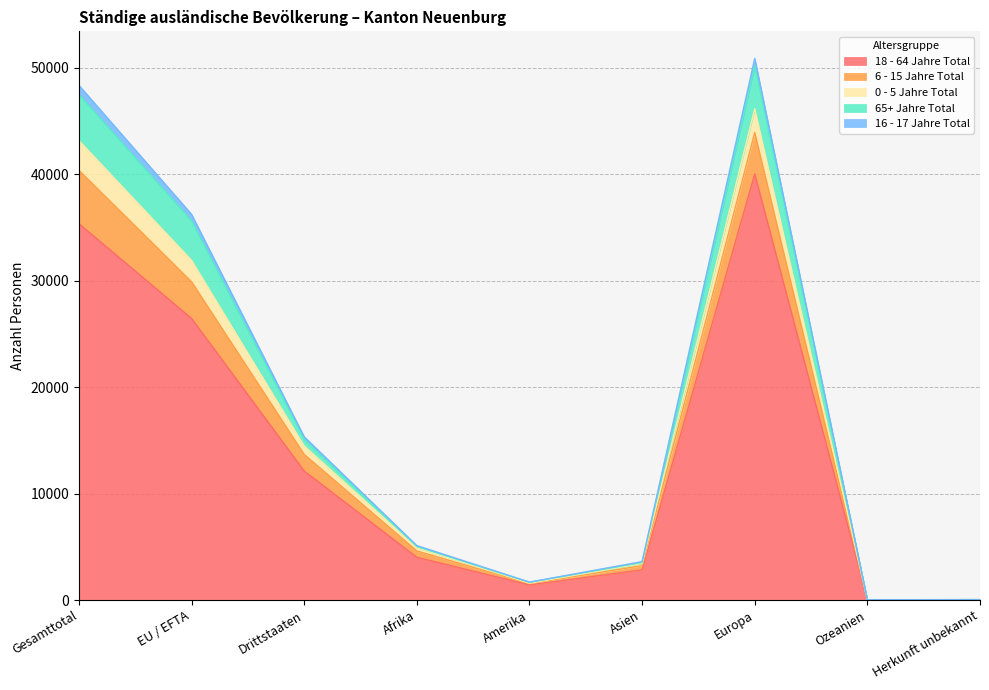

True or false: 6 - 15 Jahre Total has a value of 24 at Ozeanien.

True